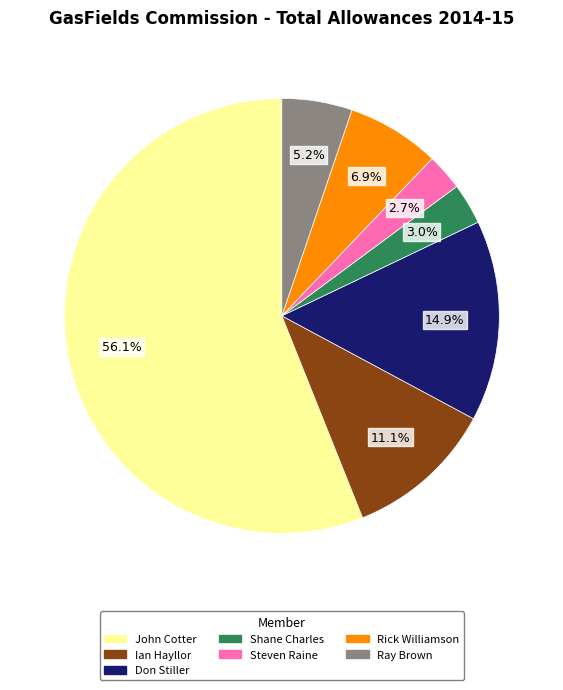

What is the largest slice in the pie chart?

John Cotter